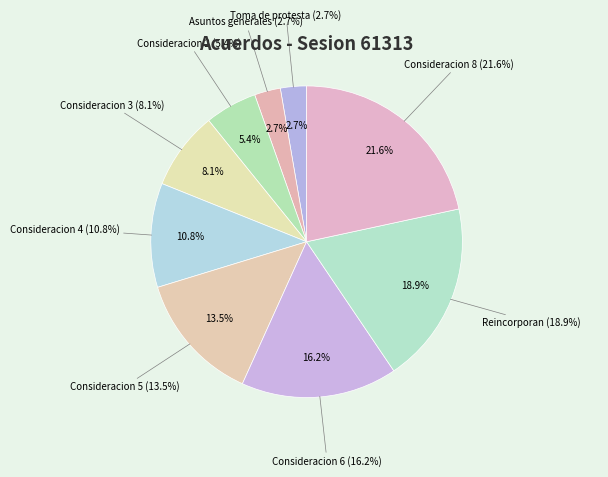

The Consideracion 5 slice represents 14% of the pie. True or false?

True